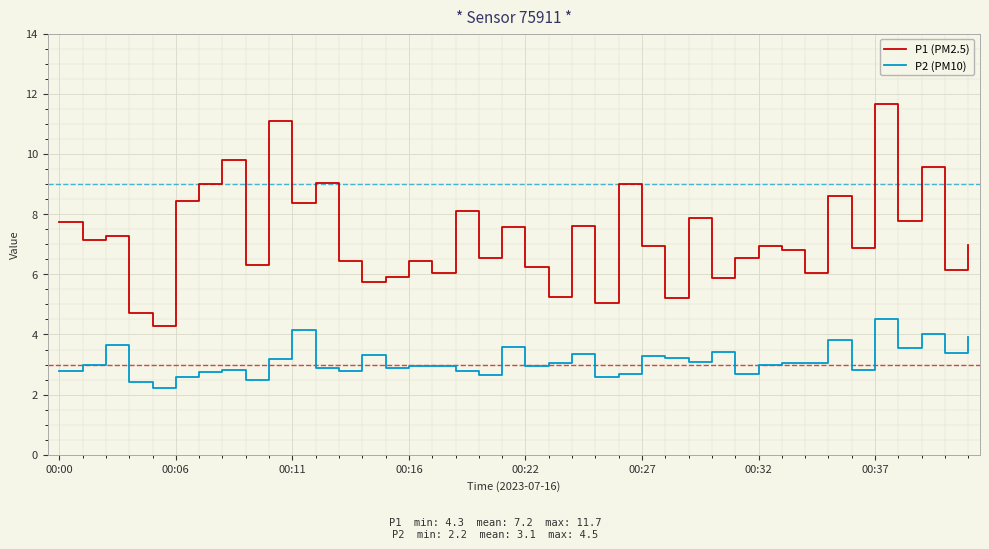

True or false: P2 (PM10) and P1 (PM2.5) cross at least once.

False